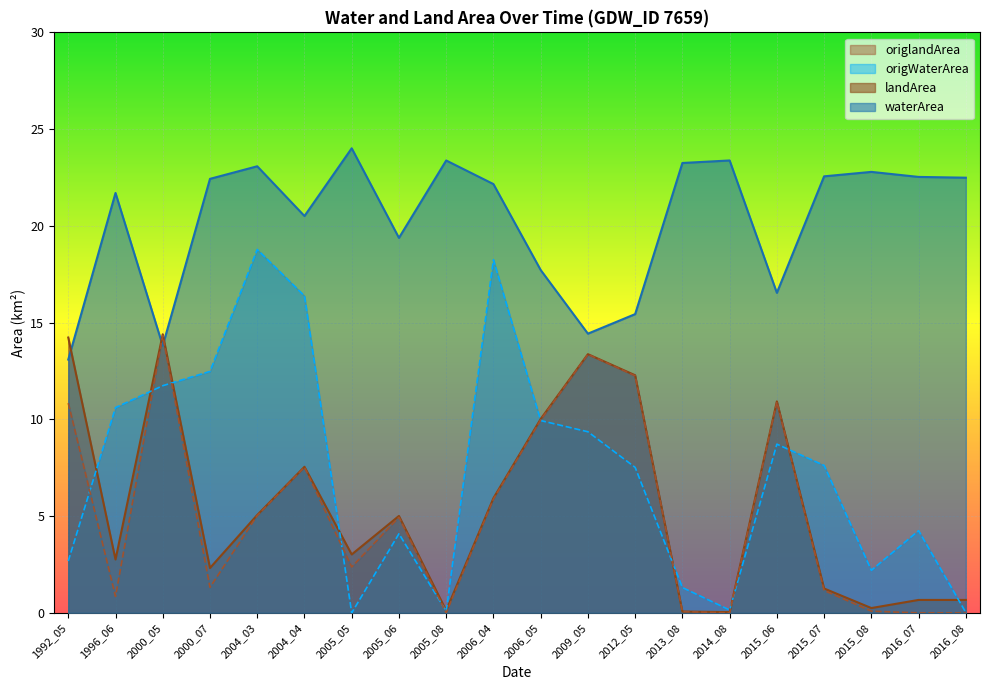

Reading left to right, what are all the values shown in this chart?

waterArea: 1992_05=13.1	1996_06=21.7	2000_05=13.8	2000_07=22.4	2004_03=23.1	2004_04=20.5	2005_05=24.0	2005_06=19.4	2005_08=23.4	2006_04=22.2	2006_05=17.7	2009_05=14.4	2012_05=15.4	2013_08=23.2	2014_08=23.4	2015_06=16.5	2015_07=22.6	2015_08=22.8	2016_07=22.5	2016_08=22.5
landArea: 1992_05=14.2	1996_06=2.8	2000_05=14.4	2000_07=2.3	2004_03=5.1	2004_04=7.5	2005_05=3.0	2005_06=5.0	2005_08=0.1	2006_04=5.9	2006_05=10.0	2009_05=13.4	2012_05=12.3	2013_08=0.1	2014_08=0.0	2015_06=10.9	2015_07=1.3	2015_08=0.2	2016_07=0.7	2016_08=0.7
origWaterArea: 1992_05=2.7	1996_06=10.6	2000_05=11.7	2000_07=12.5	2004_03=18.8	2004_04=16.4	2005_05=0.0	2005_06=4.1	2005_08=0.1	2006_04=18.2	2006_05=9.9	2009_05=9.4	2012_05=7.5	2013_08=1.3	2014_08=0.1	2015_06=8.7	2015_07=7.6	2015_08=2.2	2016_07=4.2	2016_08=0.0
origlandArea: 1992_05=10.8	1996_06=0.8	2000_05=14.3	2000_07=1.3	2004_03=5.0	2004_04=7.5	2005_05=2.4	2005_06=4.9	2005_08=0.0	2006_04=5.9	2006_05=10.0	2009_05=13.4	2012_05=12.2	2013_08=0.1	2014_08=0.0	2015_06=10.9	2015_07=1.2	2015_08=0.1	2016_07=0.0	2016_08=0.0